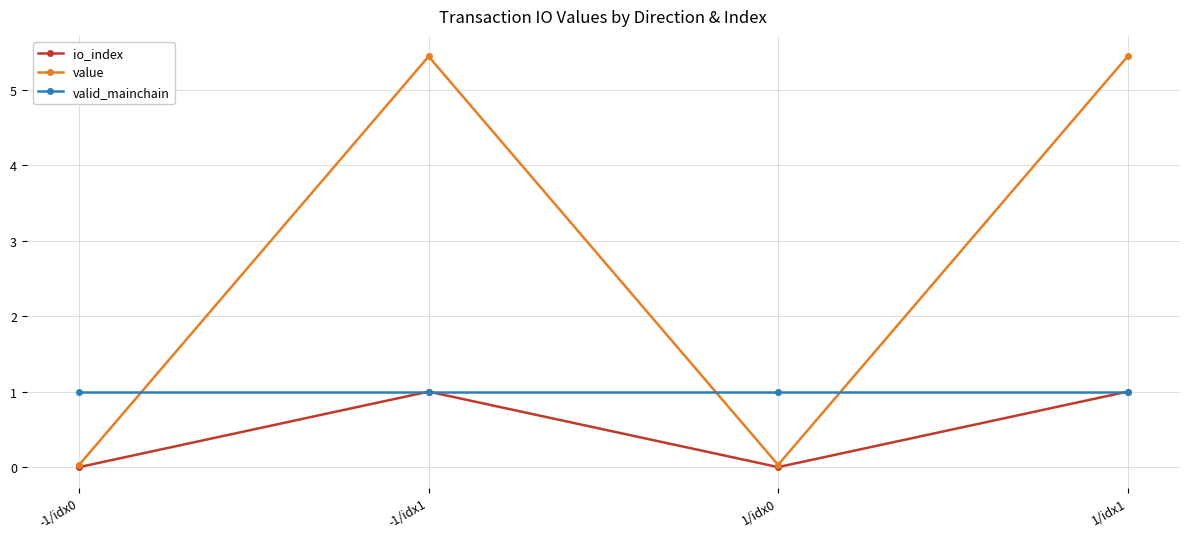

What position from the left is 1/idx1?

4